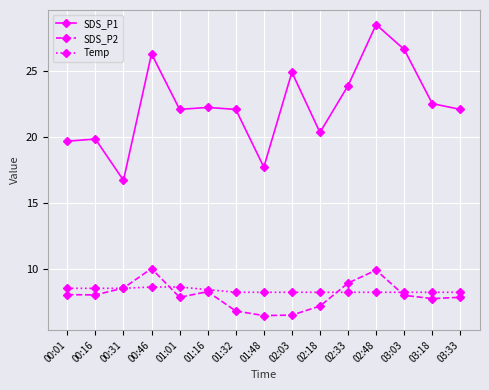

True or false: SDS_P2 has a value of 7.8 at 01:01.

True